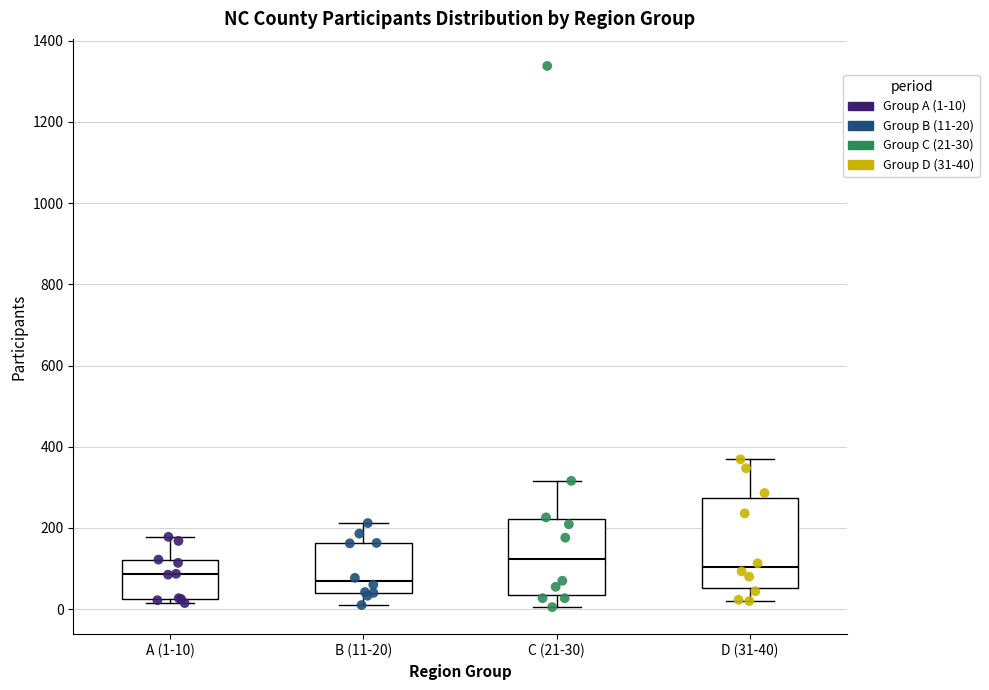

Comparing the boxes themselves (not the whiskers), which one is the tallest?

D (31-40)